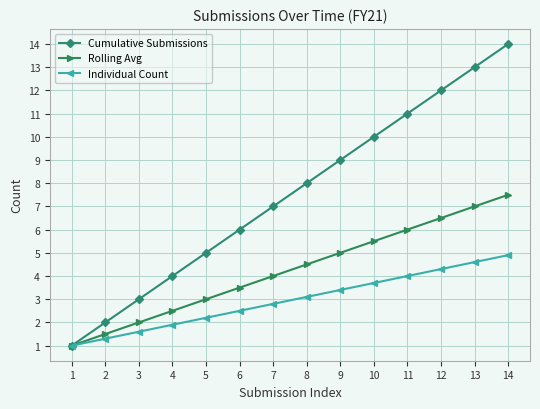

Which series has the widest spread of values?

Cumulative Submissions